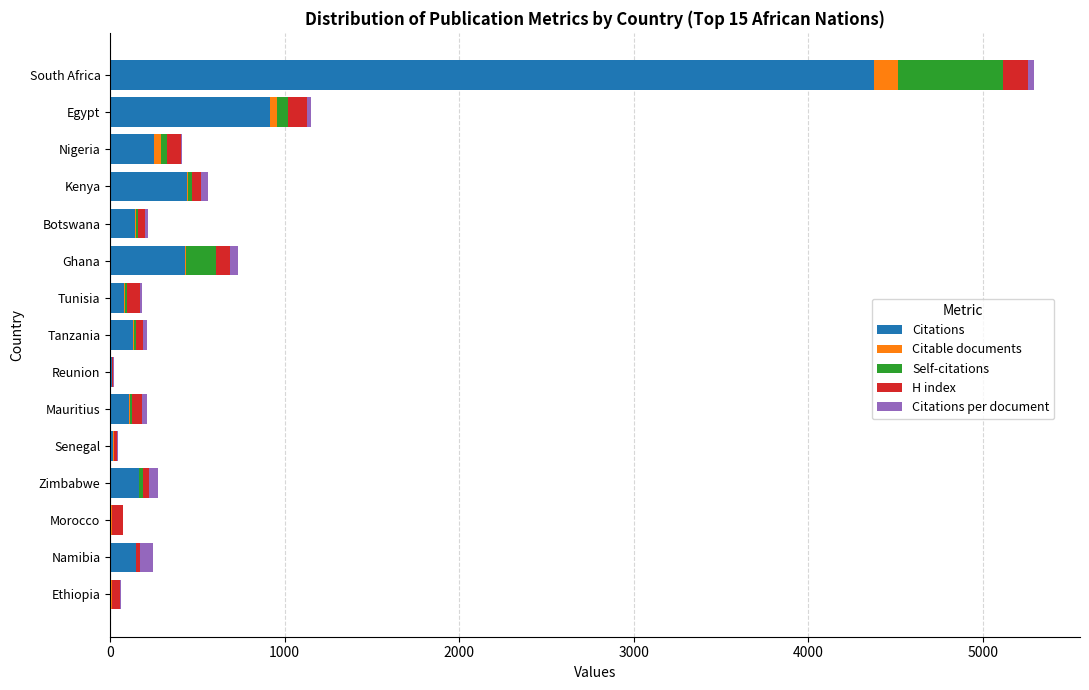

How many categories are shown in the chart?

15